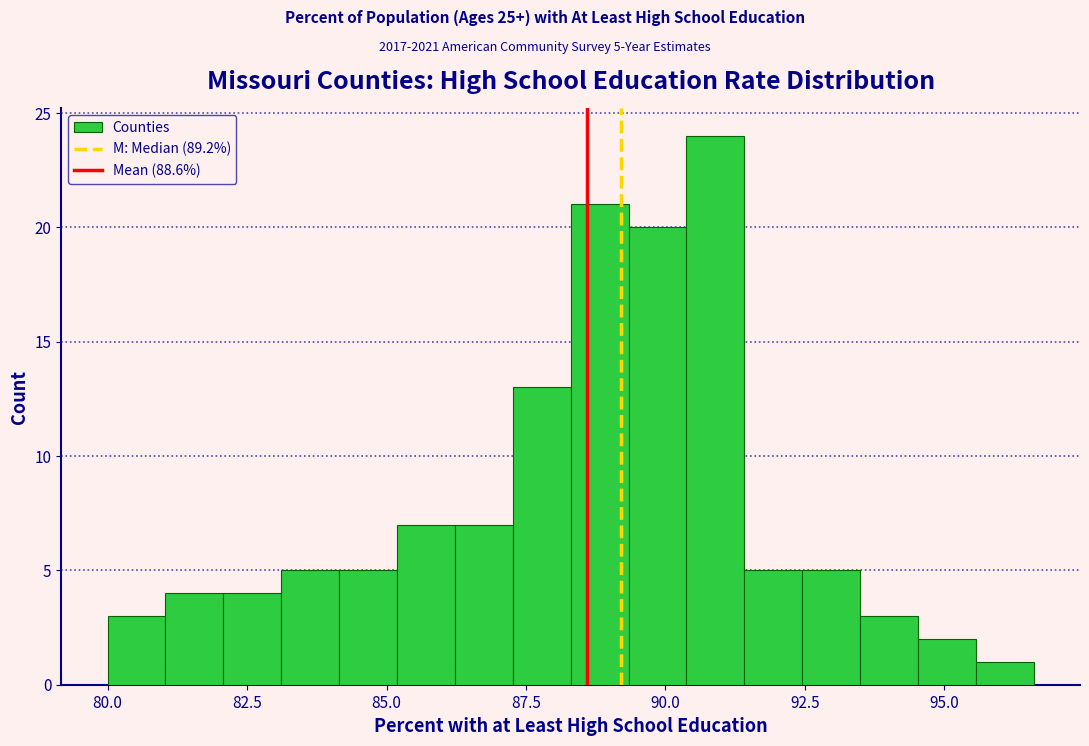

Around what value on the x-axis is the tallest bar? Give the approximate position of its centre, as read against the axis.

91.0